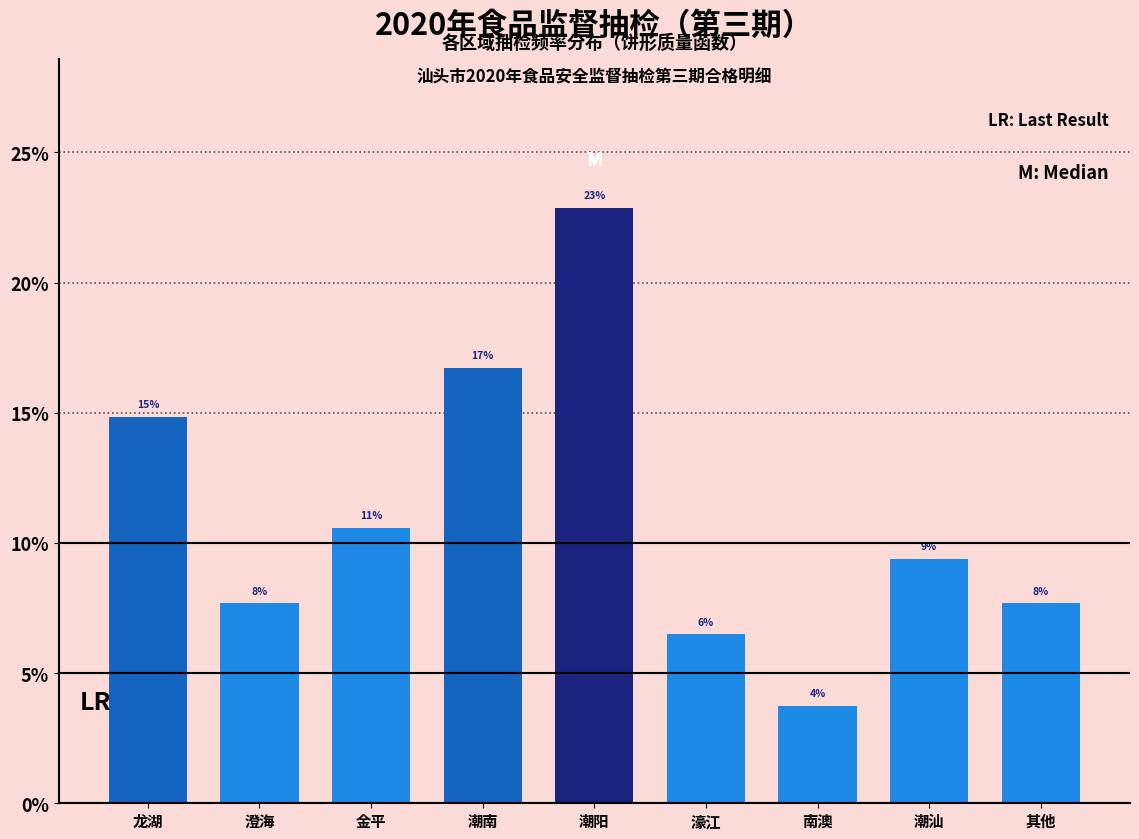

Does the chart contain any negative values?

No